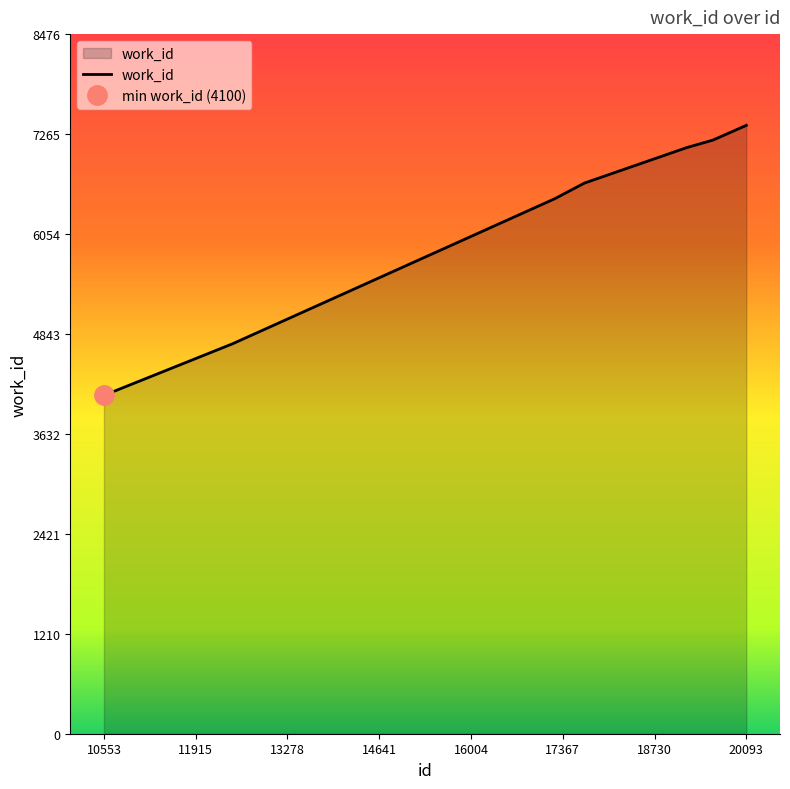

The value at 17676 is 6666. True or false?

True